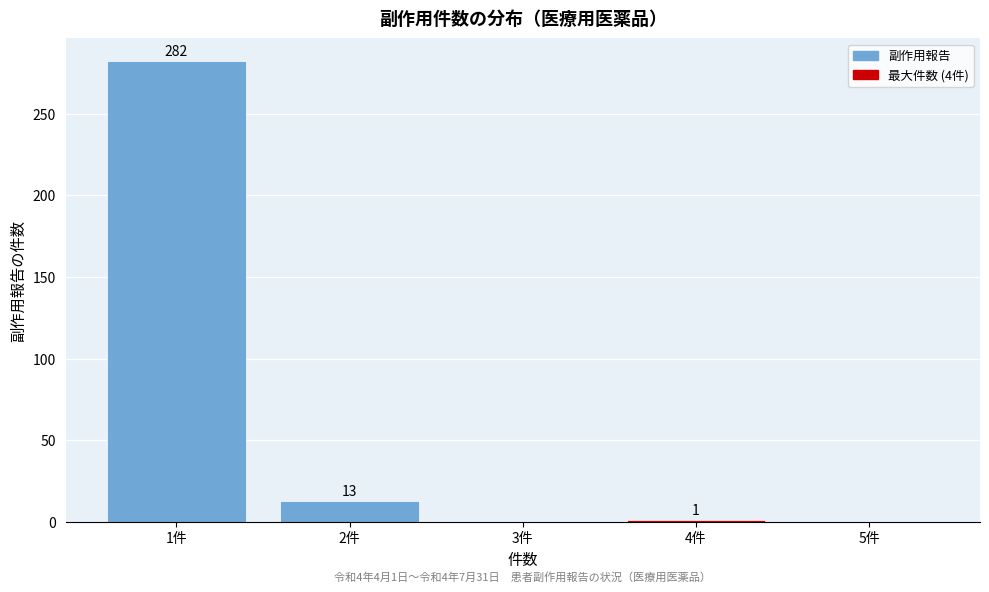

Over which range of the x-axis is the bar tallest?

0.5 to 1.5